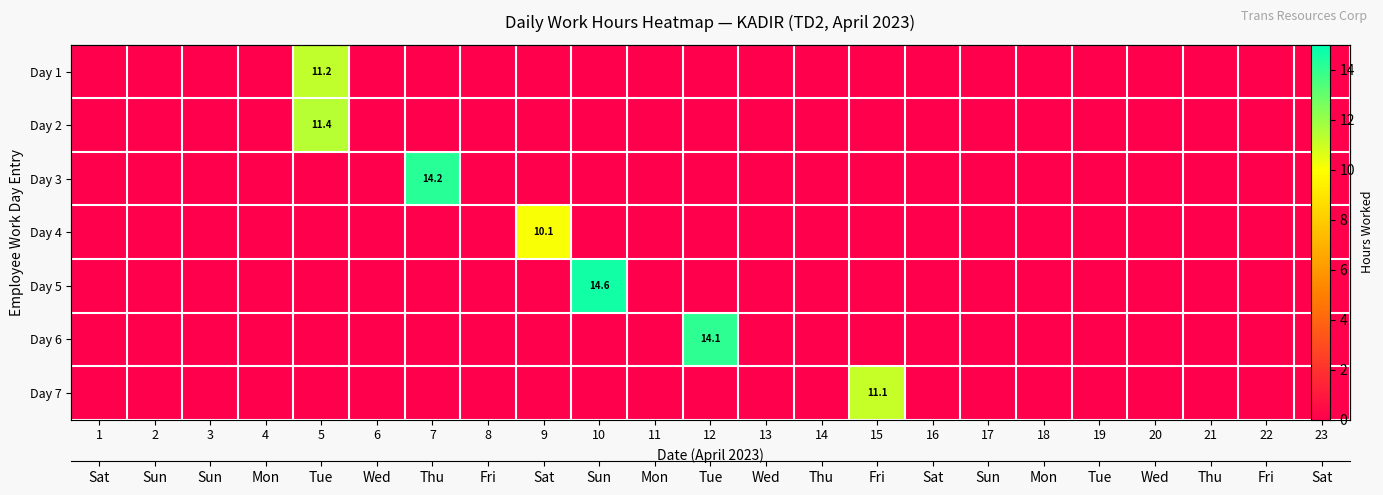

Is the value of Day 7 at 23 greater than the value of Day 1 at 13?

No